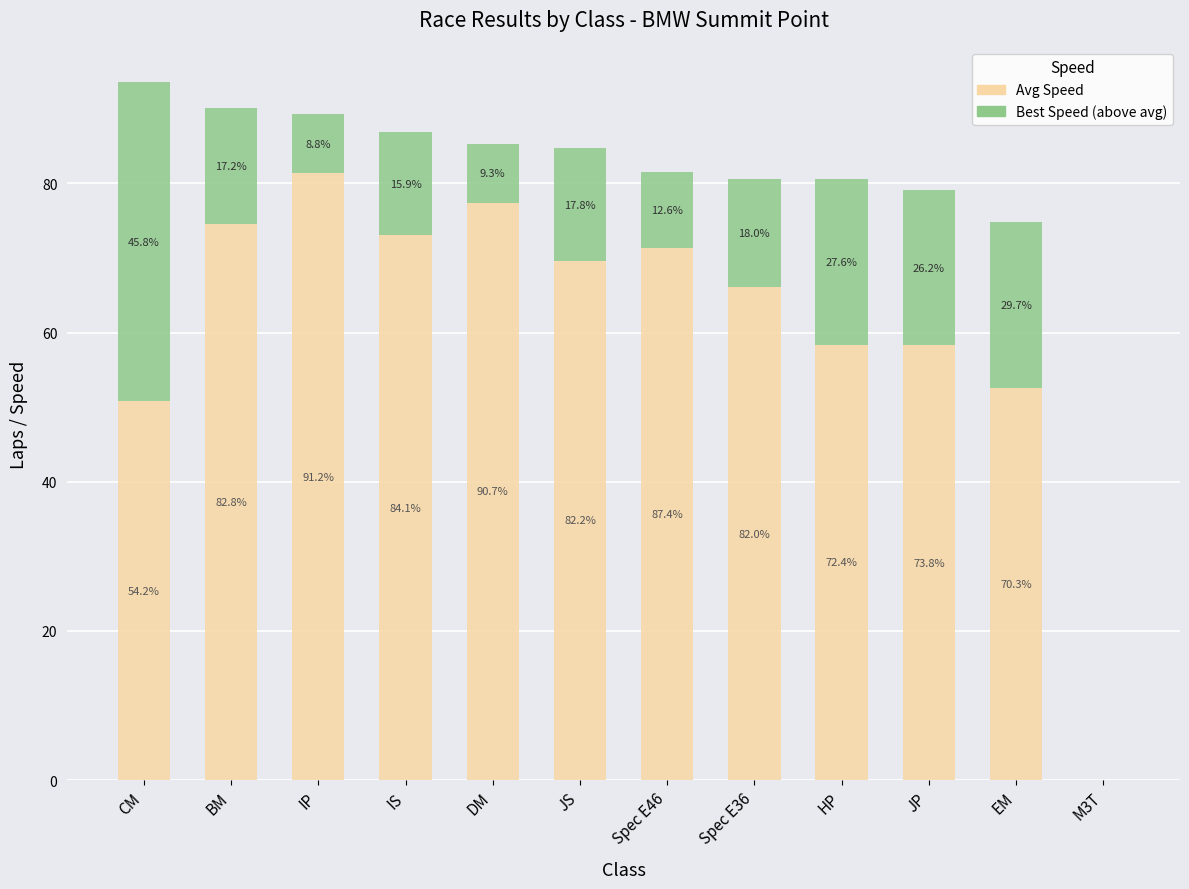

Does the chart contain stacked bars?

Yes